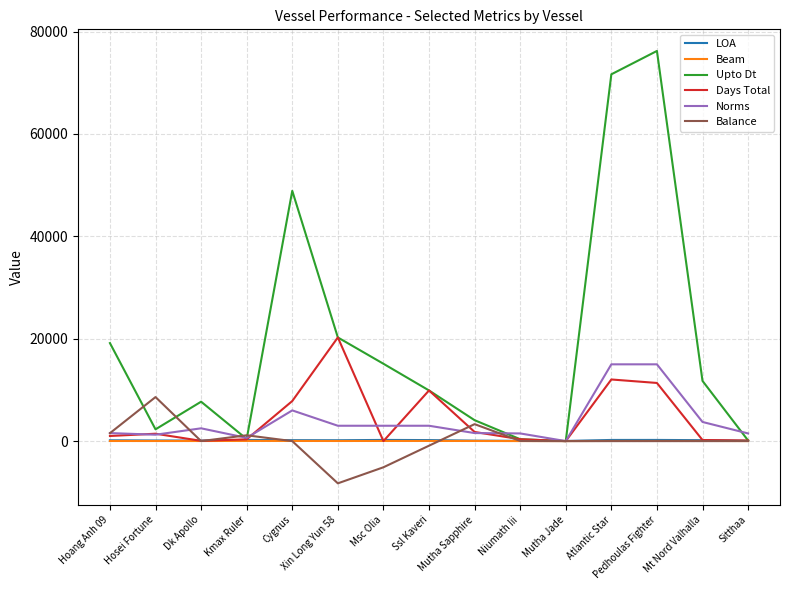

How many distinct data groups are displayed?

6